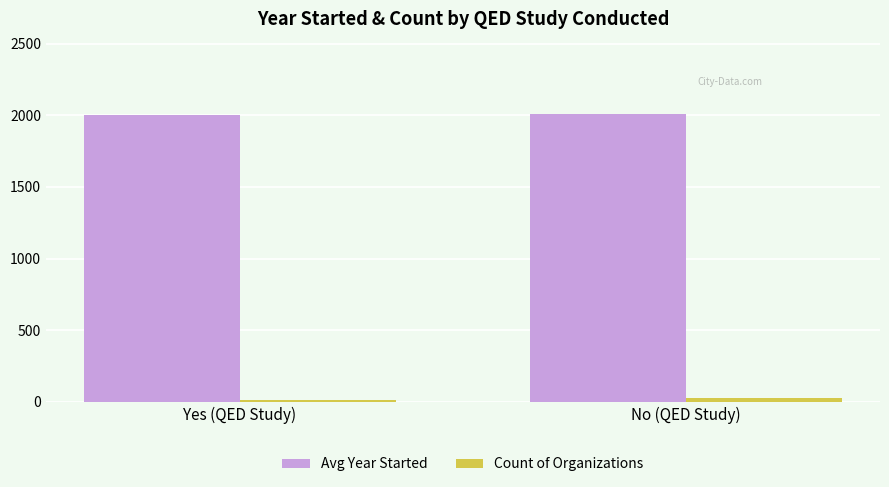

Is the value of Avg Year Started at No (QED Study) greater than the value of Count of Organizations at Yes (QED Study)?

Yes